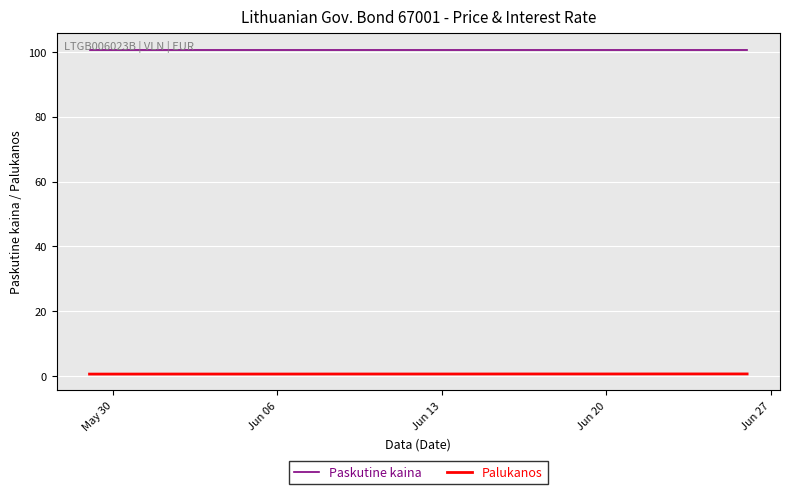

True or false: Paskutine kaina and Palukanos intersect in this chart.

False